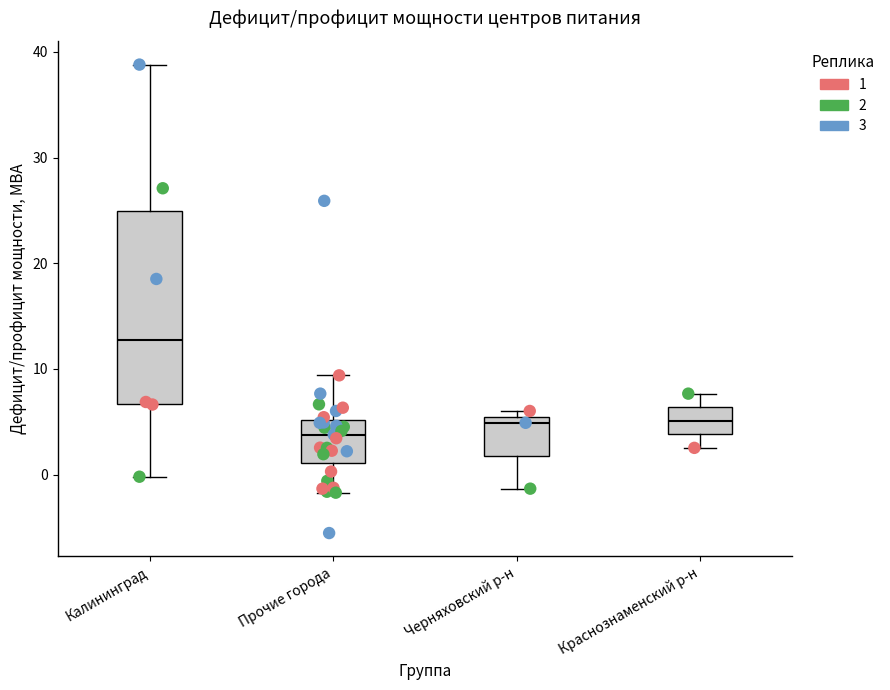

Where does the median line of the box for Краснознаменский р-н sit on the y-axis? The values are not printed on the chart, so give them approximately, as read against the axis.

5